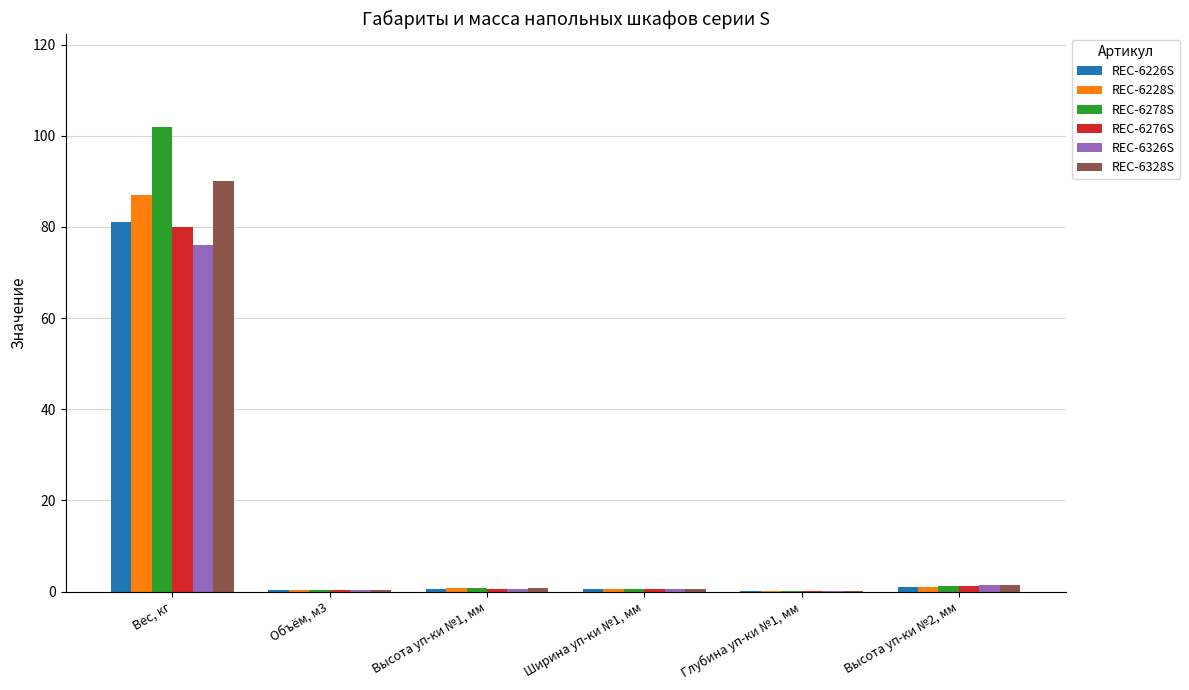

What is the greatest value displayed?

102.0